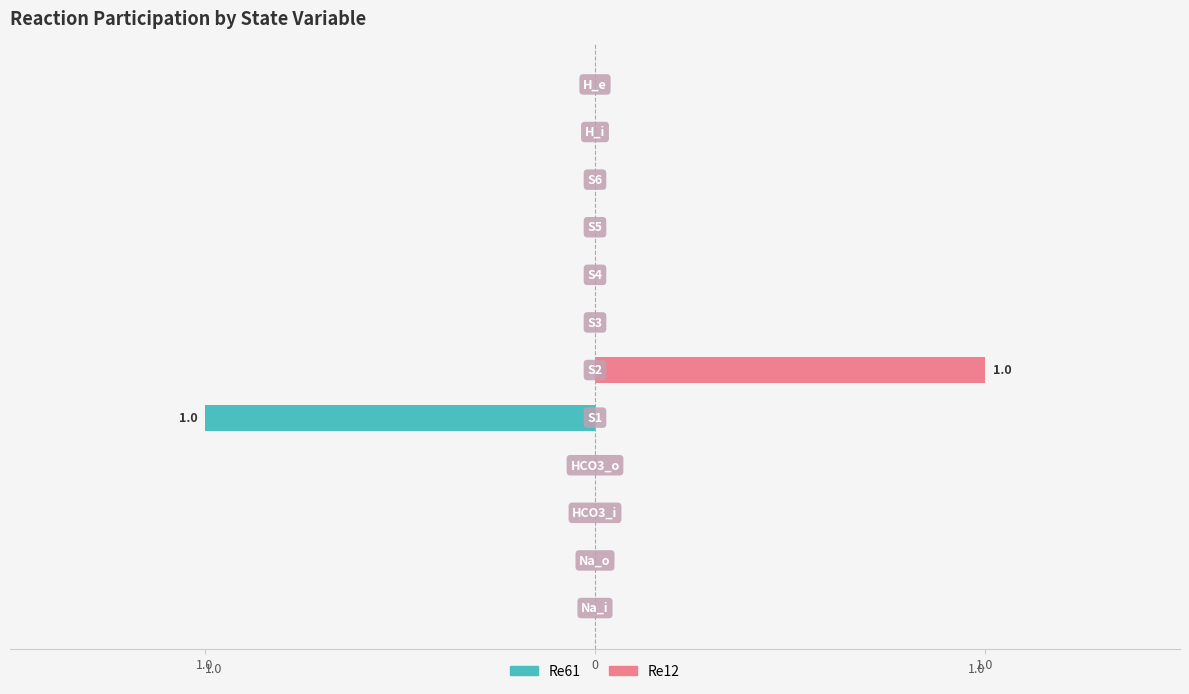

How many data points does each series have?

12